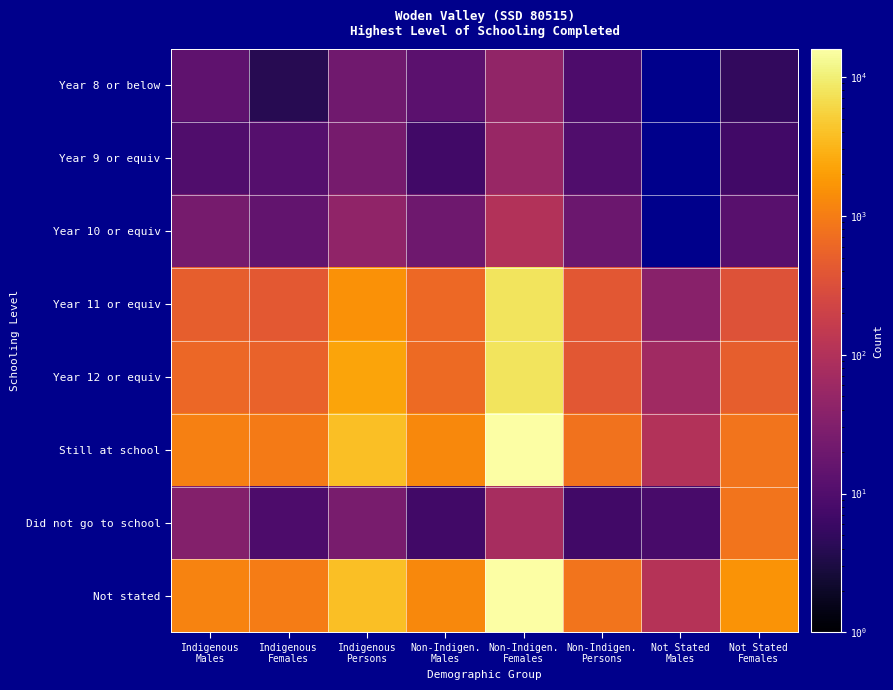

What is the total value across all series at Indigenous
Males?

3375